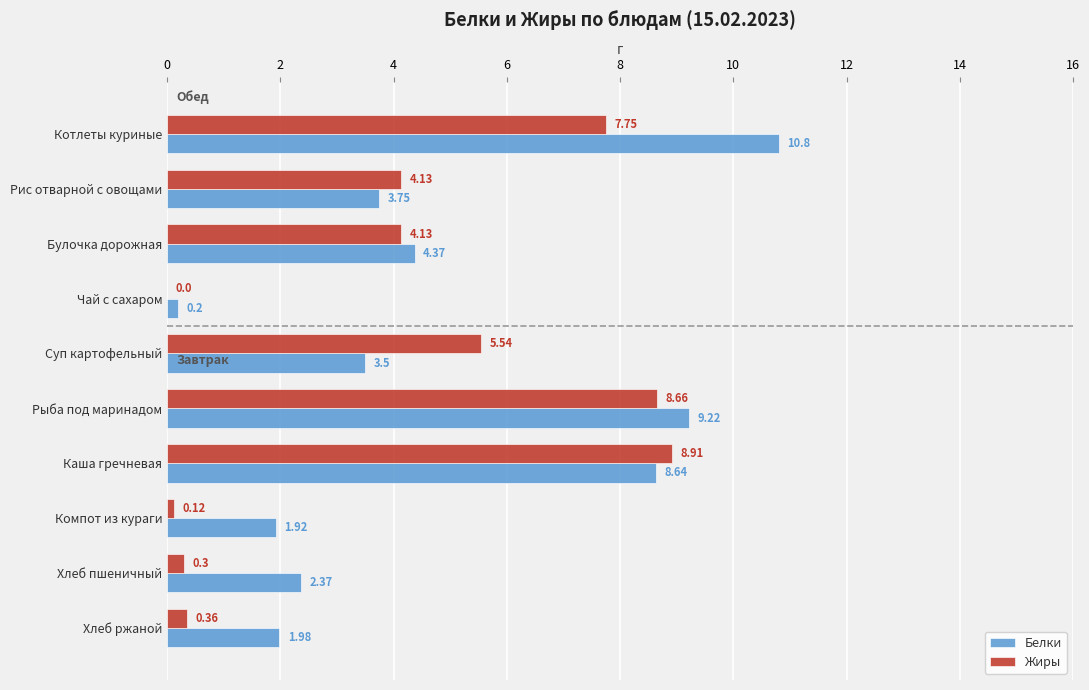

Are the bars grouped side by side (vs. stacked)?

Yes